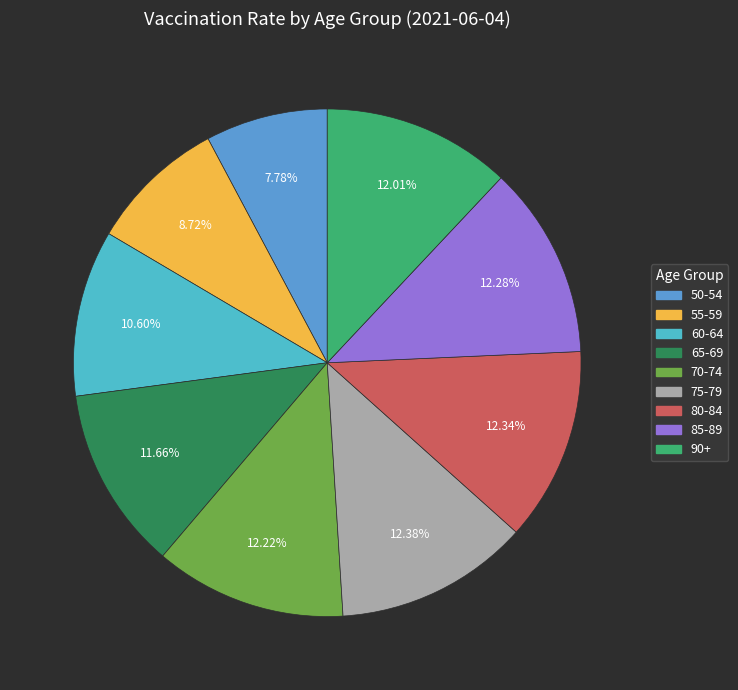

To the nearest percent, what is the average slice percentage?

11%